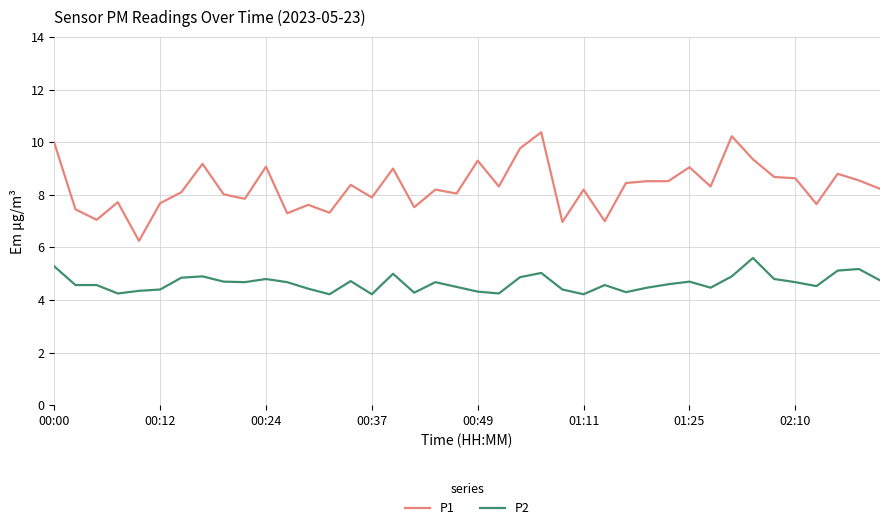

What is the sum of all P2 values?

185.8